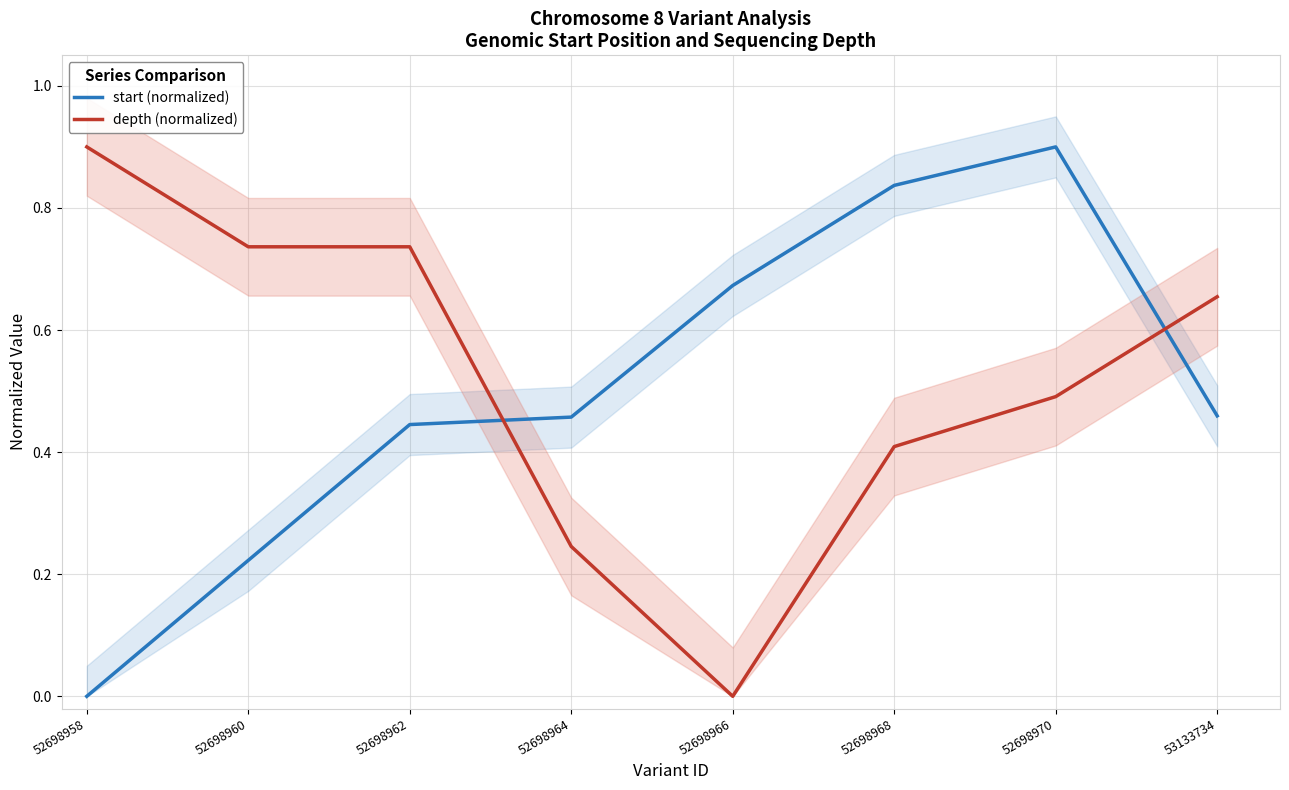

Reading left to right, extract all data points from this chart.

start (normalized): 52698958=0.0	52698960=0.2	52698962=0.4	52698964=0.5	52698966=0.7	52698968=0.8	52698970=0.9	53133734=0.5
depth (normalized): 52698958=0.9	52698960=0.7	52698962=0.7	52698964=0.2	52698966=0.0	52698968=0.4	52698970=0.5	53133734=0.7